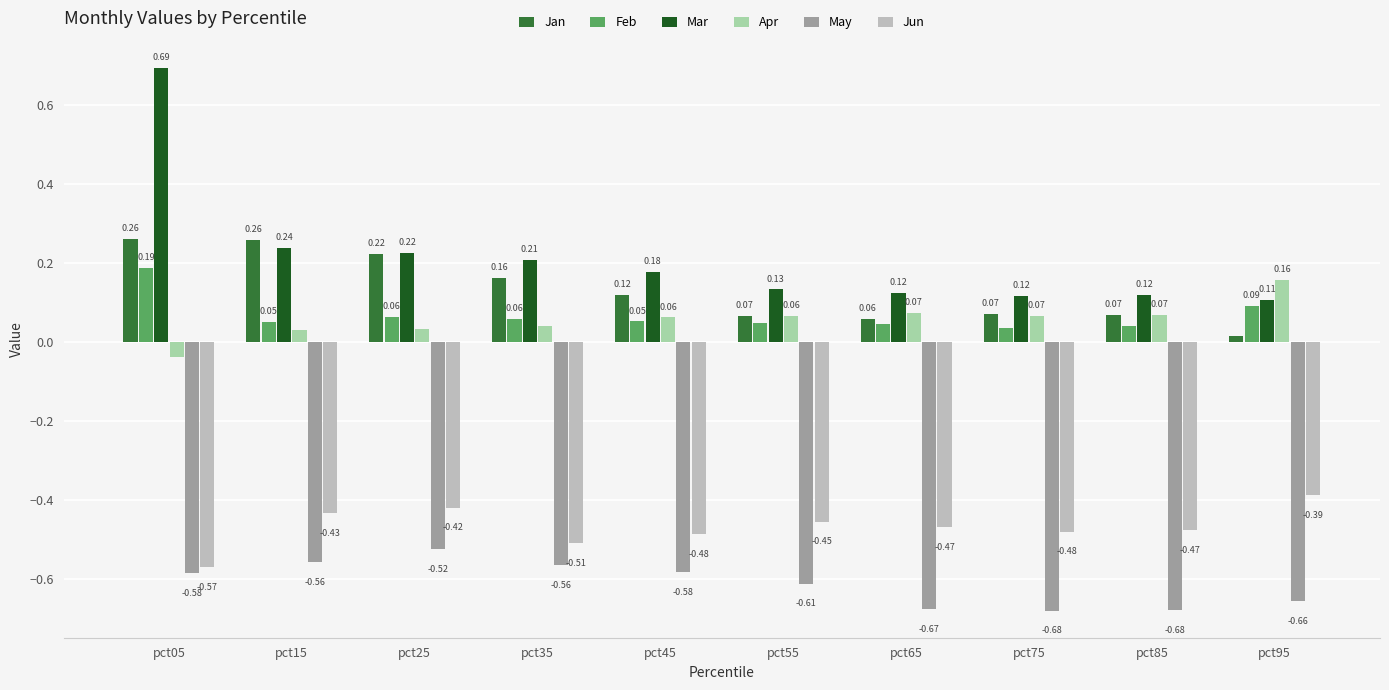

How many negative values does the Apr series have?

1